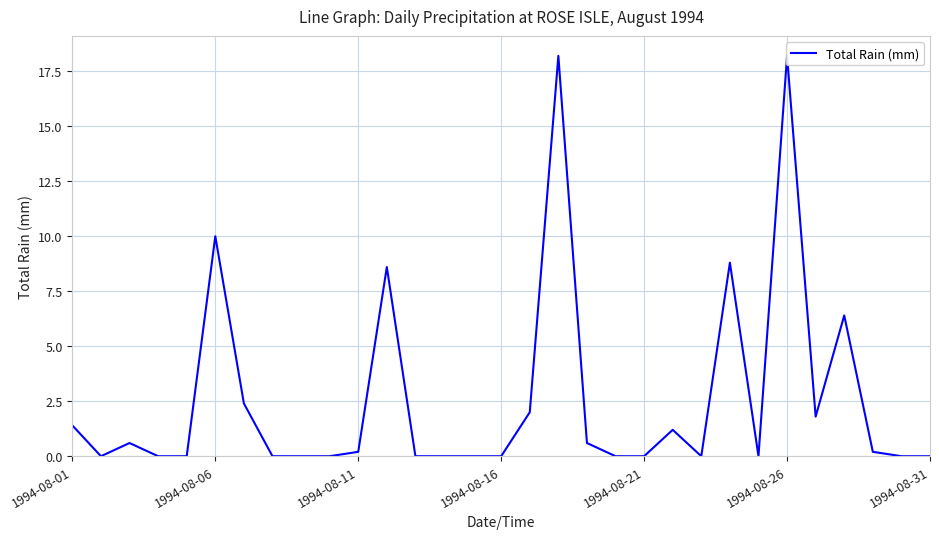

Where is the data nearest to the value 9?

23